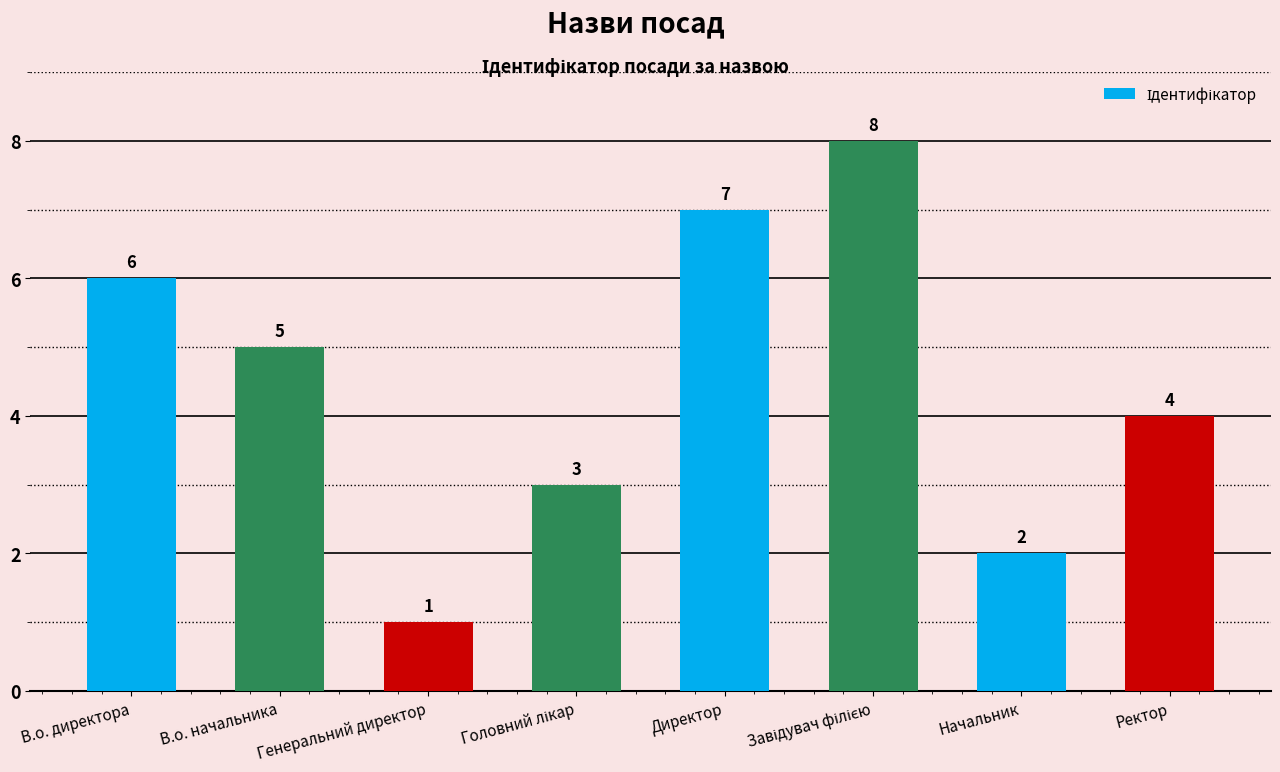

What is the sum of the values at В.о. директора and Начальник?

8